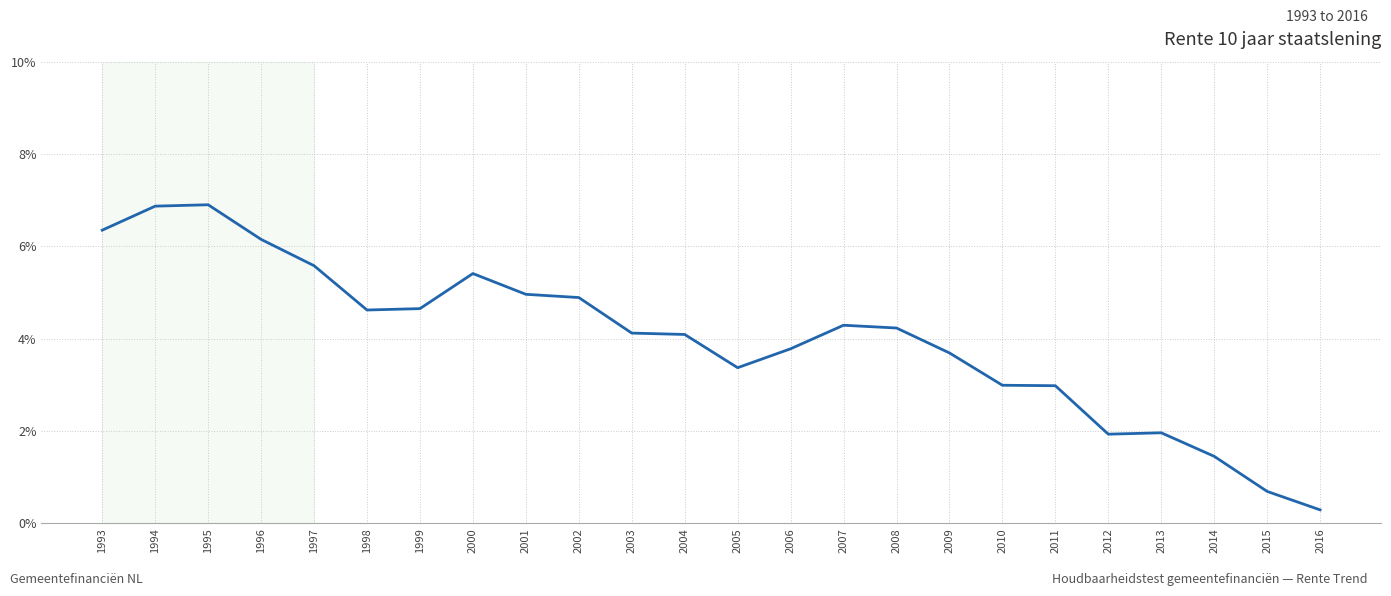

What is the difference between the maximum and minimum values?

6.6